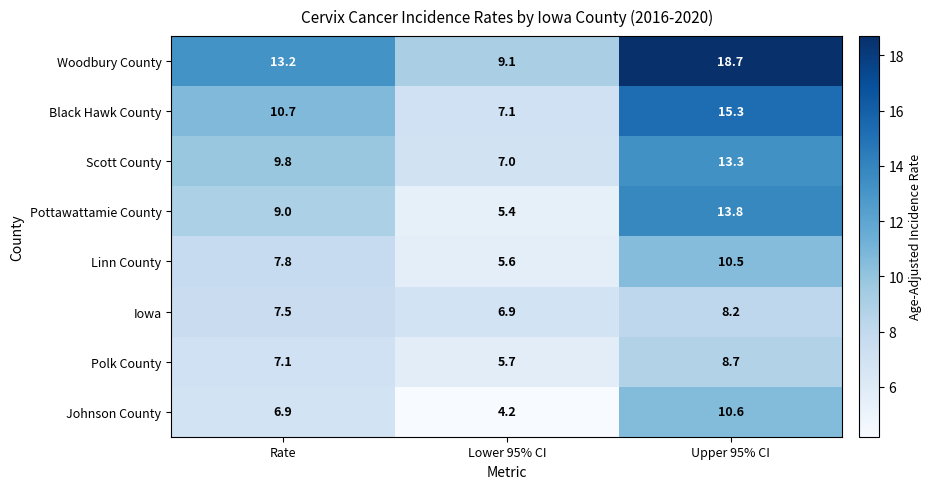

What is the total value across all series at Lower 95% CI?

51.0